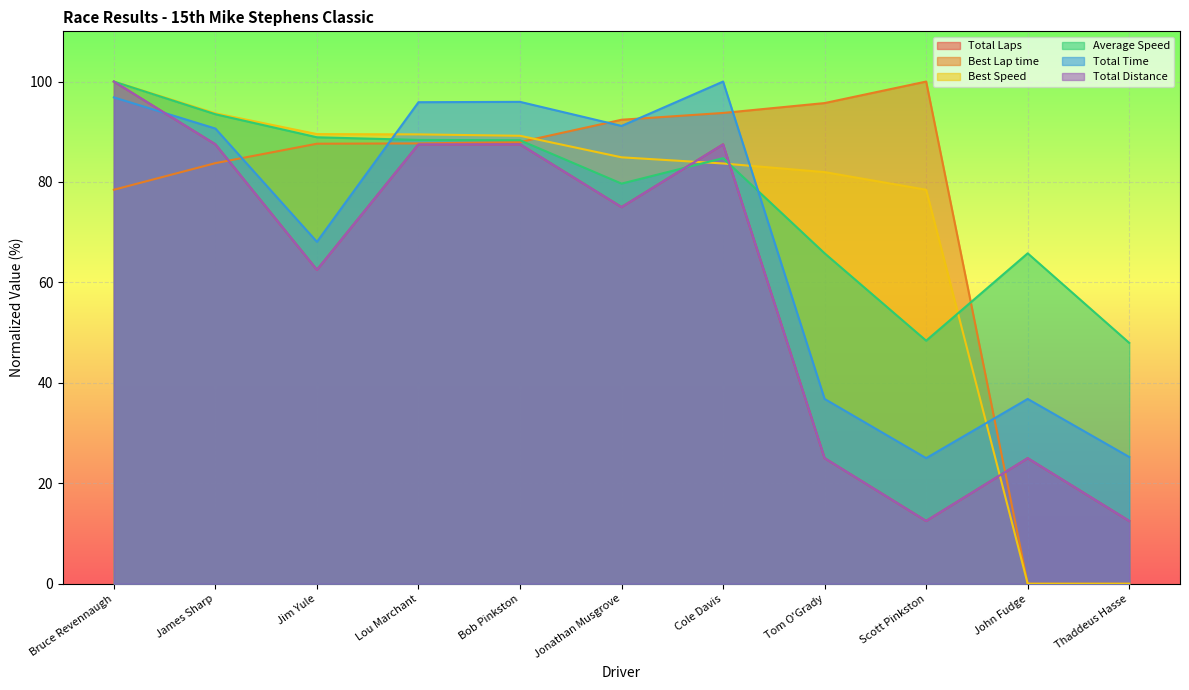

At how many categories does at least one series exceed 40?

11